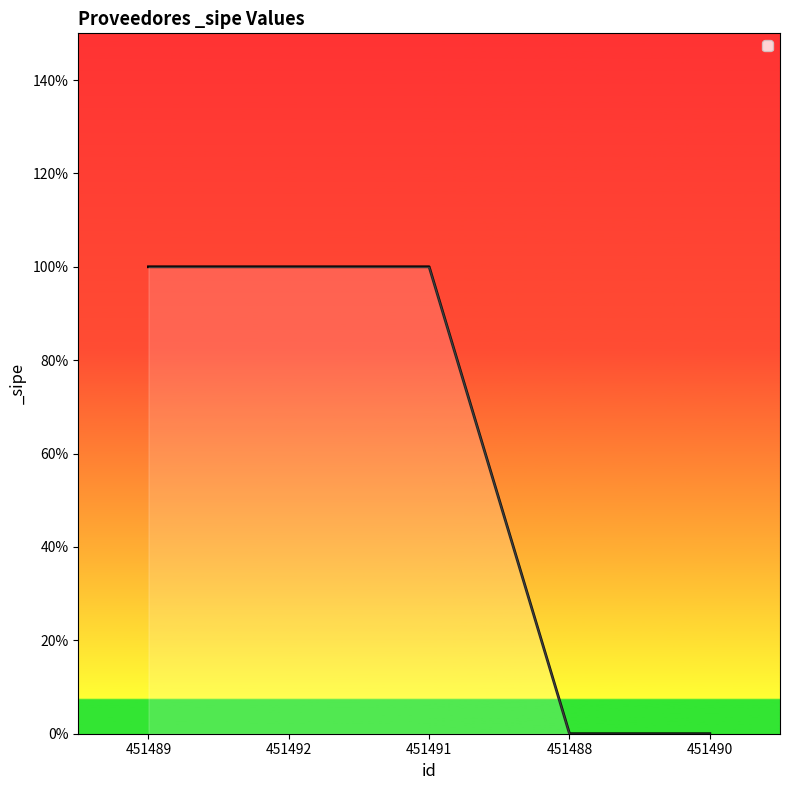

True or false: the data shows 1 at 451492.

True